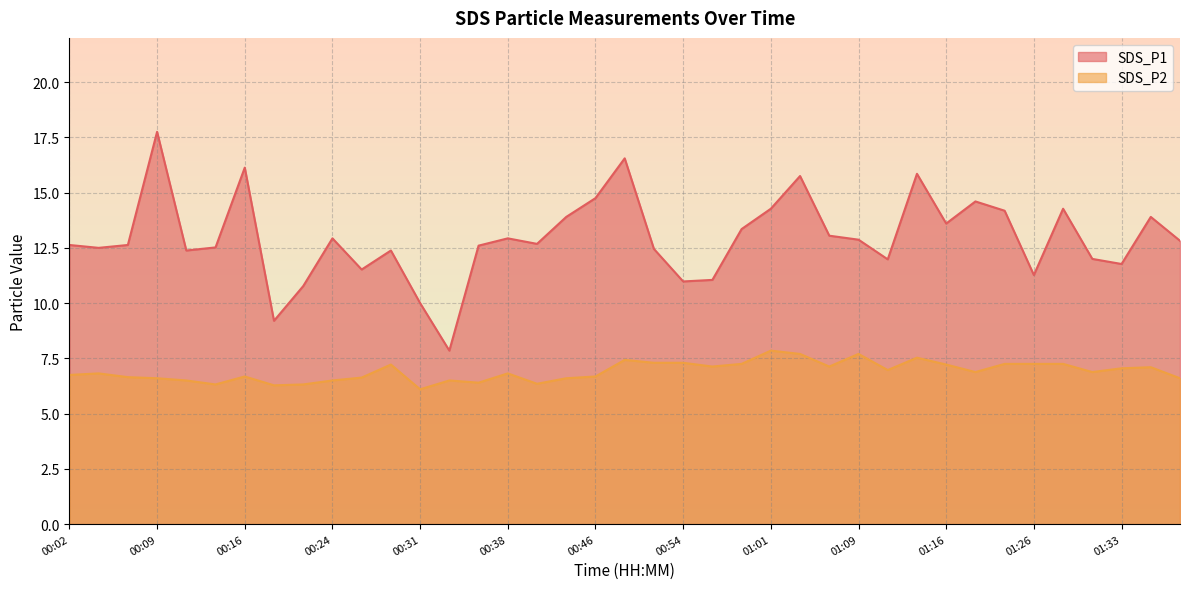

Reading right to left, list all the values displayed in this chart.

SDS_P1: 12.8	13.9	11.8	12.0	14.3	11.3	14.2	14.6	13.6	15.8	12.0	12.9	13.1	15.8	14.3	13.3	11.1	11.0	12.4	16.6	14.8	13.9	12.7	12.9	12.6	7.8	10.0	12.4	11.5	12.9	10.8	9.2	16.1	12.5	12.4	17.8	12.6	12.5	12.6
SDS_P2: 6.6	7.1	7.0	6.9	7.2	7.2	7.2	6.9	7.2	7.5	7.0	7.7	7.1	7.7	7.8	7.2	7.1	7.3	7.3	7.4	6.7	6.6	6.3	6.8	6.4	6.5	6.1	7.2	6.6	6.5	6.3	6.3	6.7	6.3	6.5	6.6	6.7	6.8	6.8